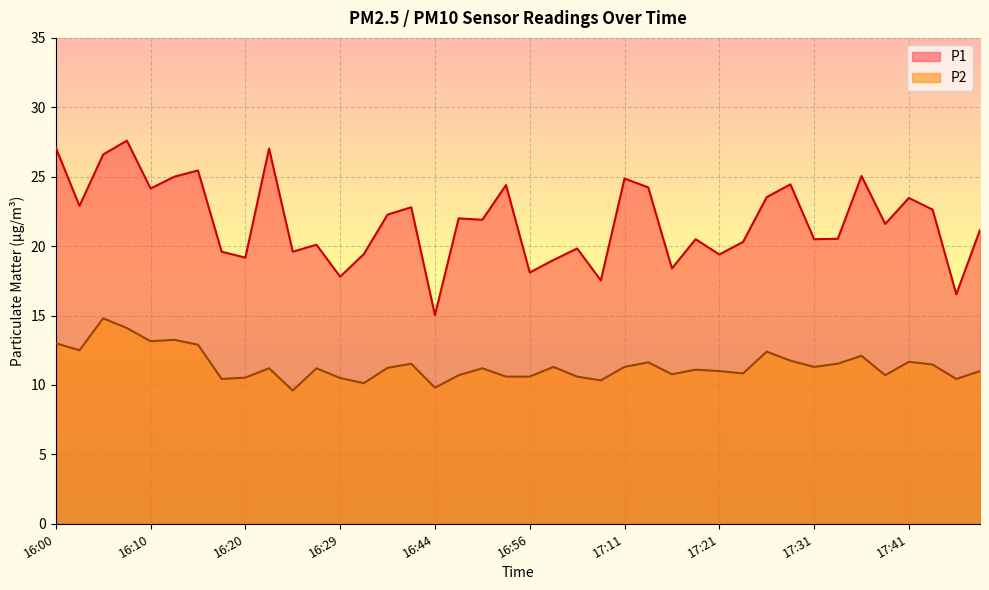

What is the label of the 16th point from the right?

17:11